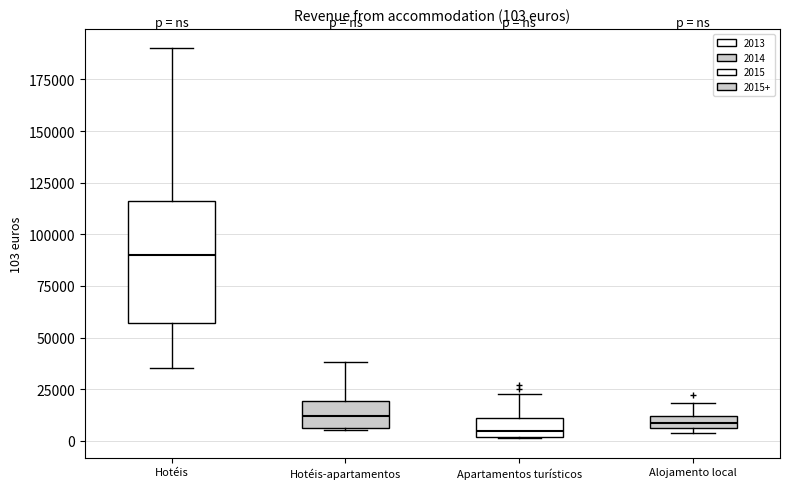

Comparing the boxes themselves (not the whiskers), which one is the tallest?

Hotéis